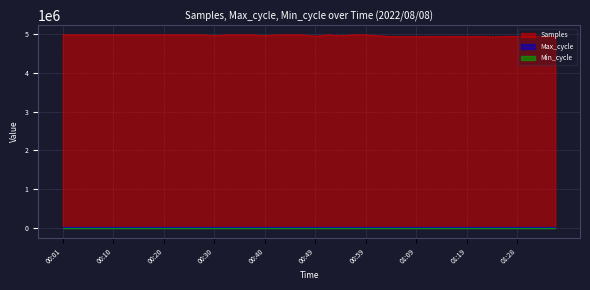

The value of Samples at 01:14 is 4933274. True or false?

True